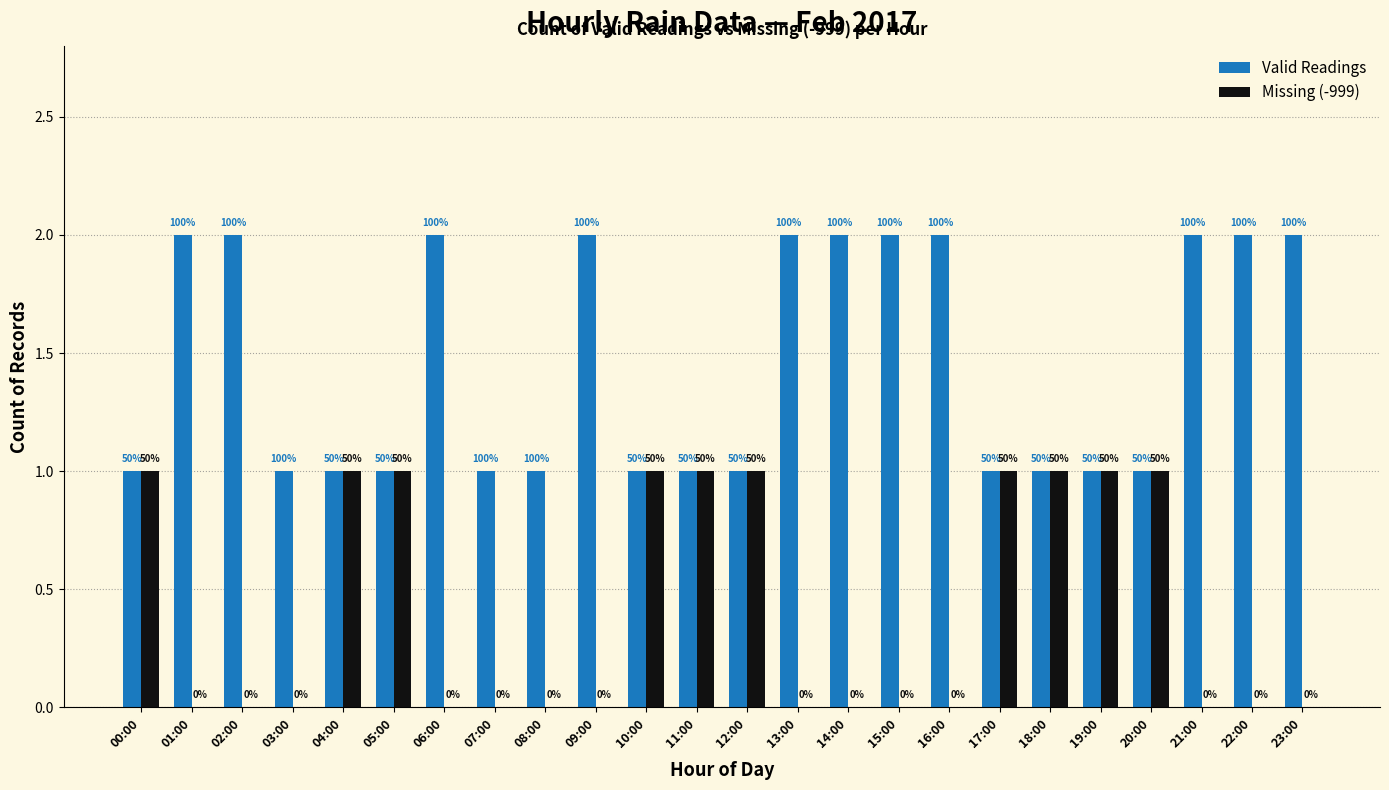

What is the label of the 9th bar from the right?

15:00